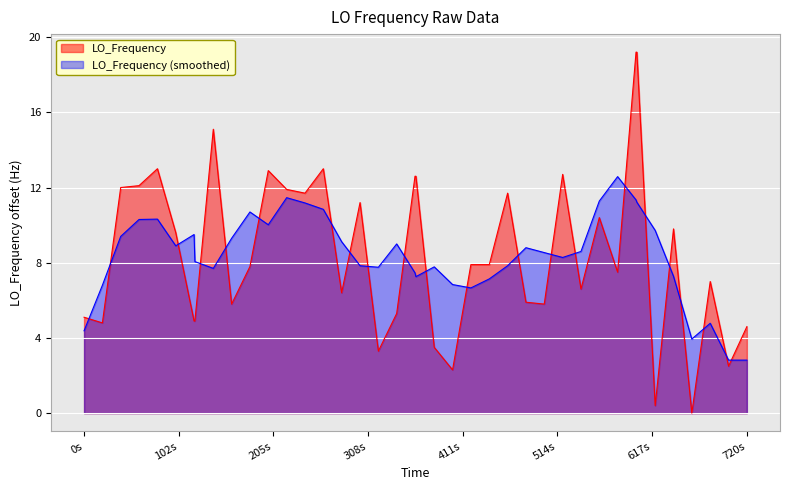

What position from the right is 0s?

40